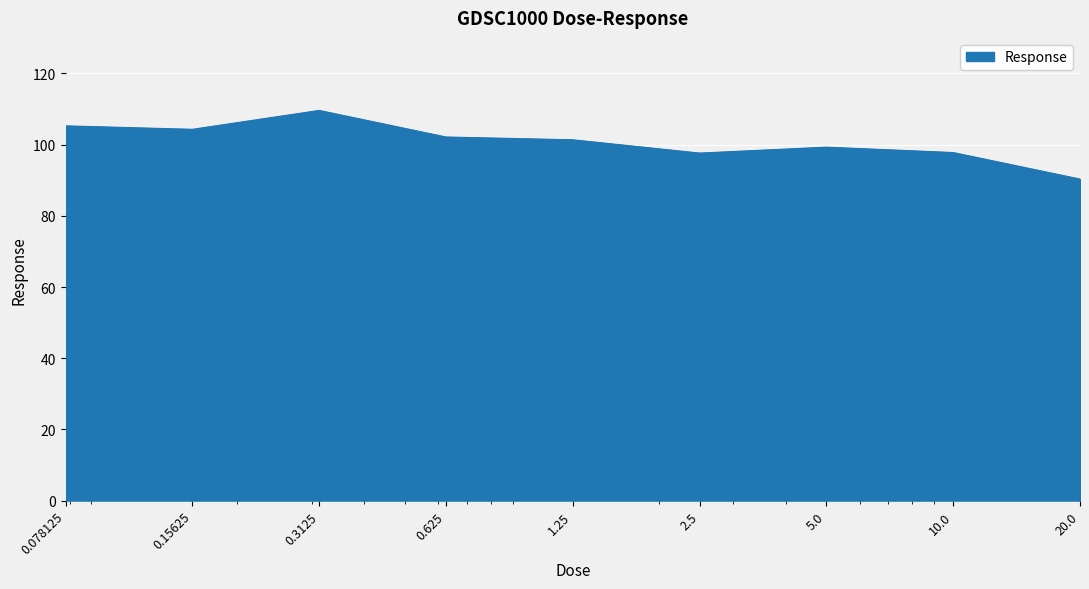

What is the difference between the maximum and minimum values?

19.3